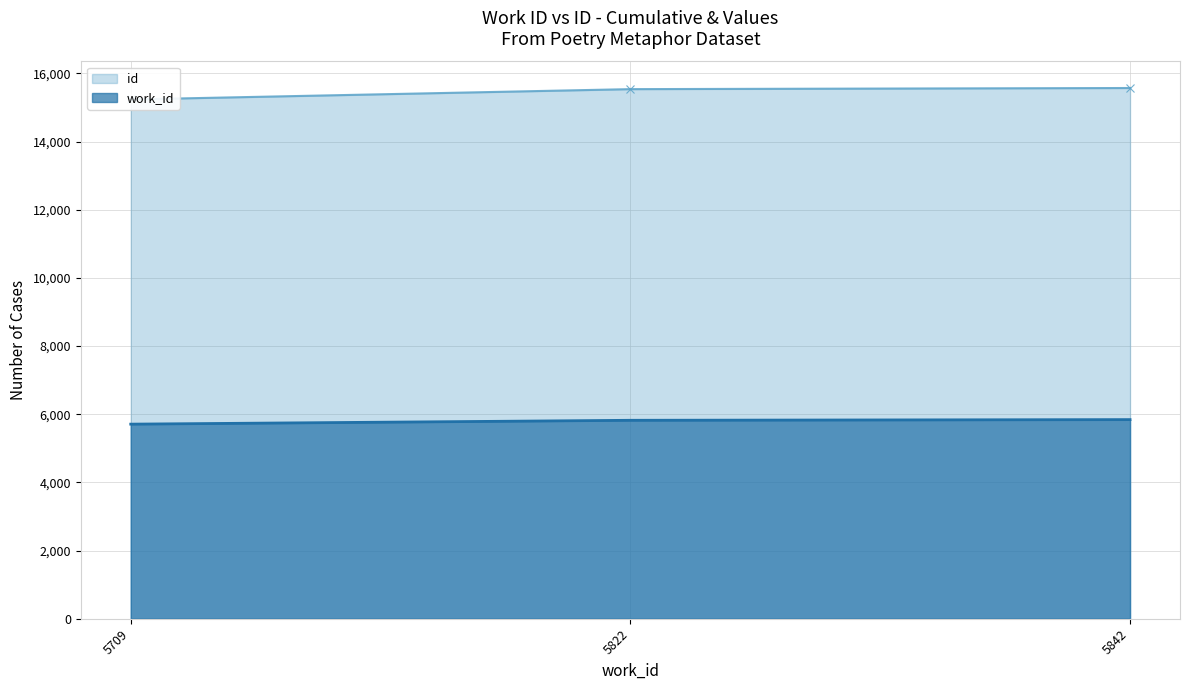

What is the maximum value for id?

15571